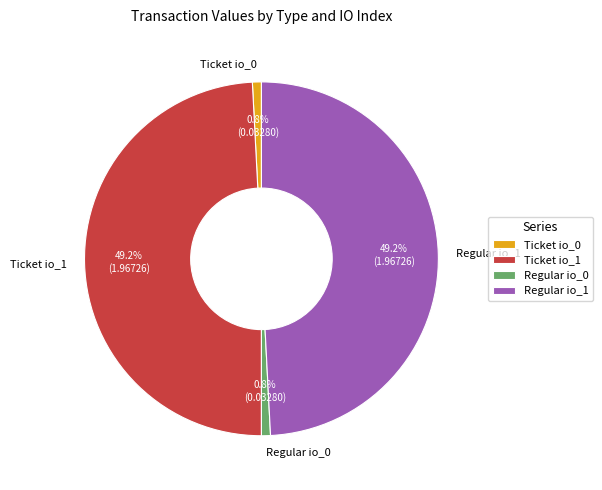

What portion of the pie excludes Regular io_1?

50.8%